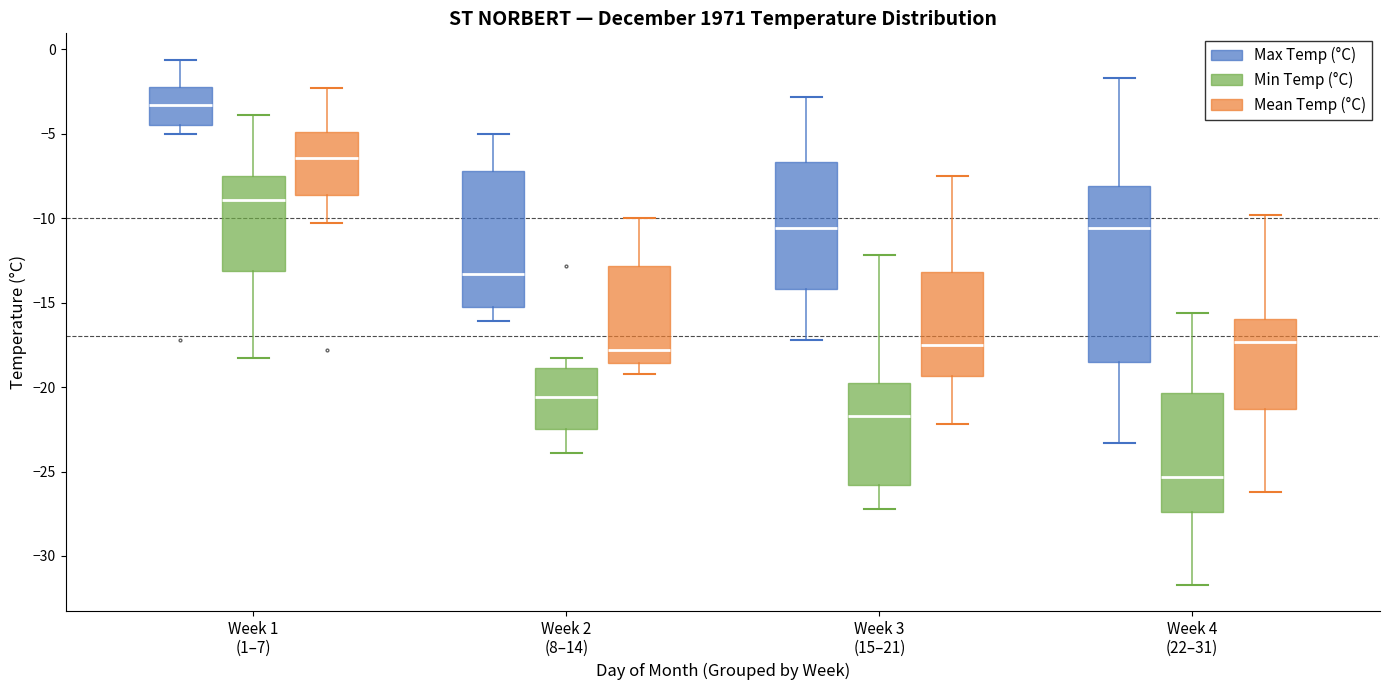

Reading left to right, transcribe this box plot: for each box, give where its median line is, the range the box spans, and where its two whiskers end, as read against the y-axis. The values are not printed on the chart, so give them approximately, as read against the axis.

Week 1 (1–7) (Max Temp (°C)): median -3.5, box -4.5 to -2.0, whiskers -5.0 to -0.5
Week 1 (1–7) (Min Temp (°C)): median -9.0, box -13.0 to -7.5, whiskers -18.5 to -4.0
Week 1 (1–7) (Mean Temp (°C)): median -6.5, box -8.5 to -5.0, whiskers -10.5 to -2.5
Week 2 (8–14) (Max Temp (°C)): median -13.5, box -15.0 to -7.0, whiskers -16.0 to -5.0
Week 2 (8–14) (Min Temp (°C)): median -20.5, box -22.5 to -19.0, whiskers -24.0 to -18.5
Week 2 (8–14) (Mean Temp (°C)): median -18.0, box -18.5 to -13.0, whiskers -19.0 to -10.0
Week 3 (15–21) (Max Temp (°C)): median -10.5, box -14.0 to -6.5, whiskers -17.0 to -3.0
Week 3 (15–21) (Min Temp (°C)): median -21.5, box -26.0 to -19.5, whiskers -27.0 to -12.0
Week 3 (15–21) (Mean Temp (°C)): median -17.5, box -19.5 to -13.0, whiskers -22.0 to -7.5
Week 4 (22–31) (Max Temp (°C)): median -10.5, box -18.5 to -8.0, whiskers -23.5 to -1.5
Week 4 (22–31) (Min Temp (°C)): median -25.5, box -27.5 to -20.5, whiskers -31.5 to -15.5
Week 4 (22–31) (Mean Temp (°C)): median -17.5, box -21.5 to -16.0, whiskers -26.0 to -10.0